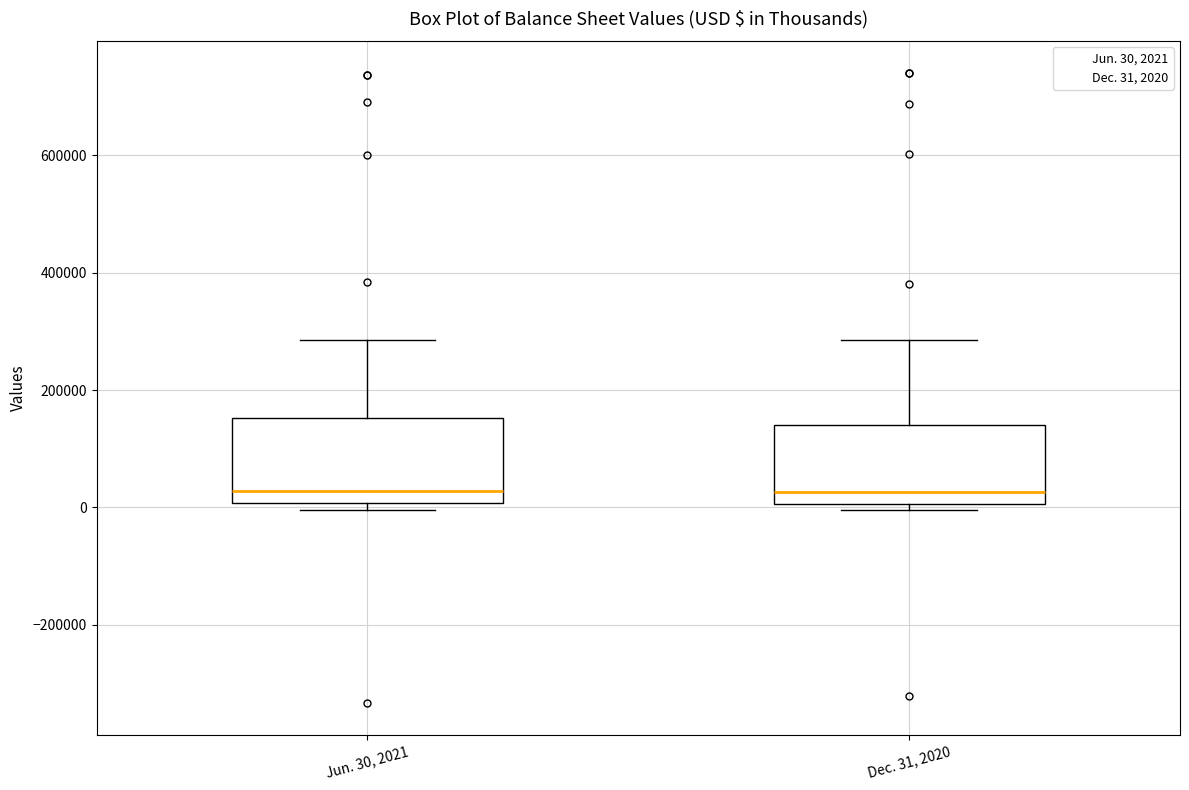

Reading left to right, read every box against the y-axis: the position of its median line, the range the box covers, and the ends of its whiskers. The values are not printed on the chart, so give them approximately, as read against the axis.

Jun. 30, 2021: median 20000, box 0 to 160000, whiskers 0 (just below the box's lower edge) to 280000
Dec. 31, 2020: median 20000, box 0 to 140000, whiskers 0 (just below the box's lower edge) to 280000